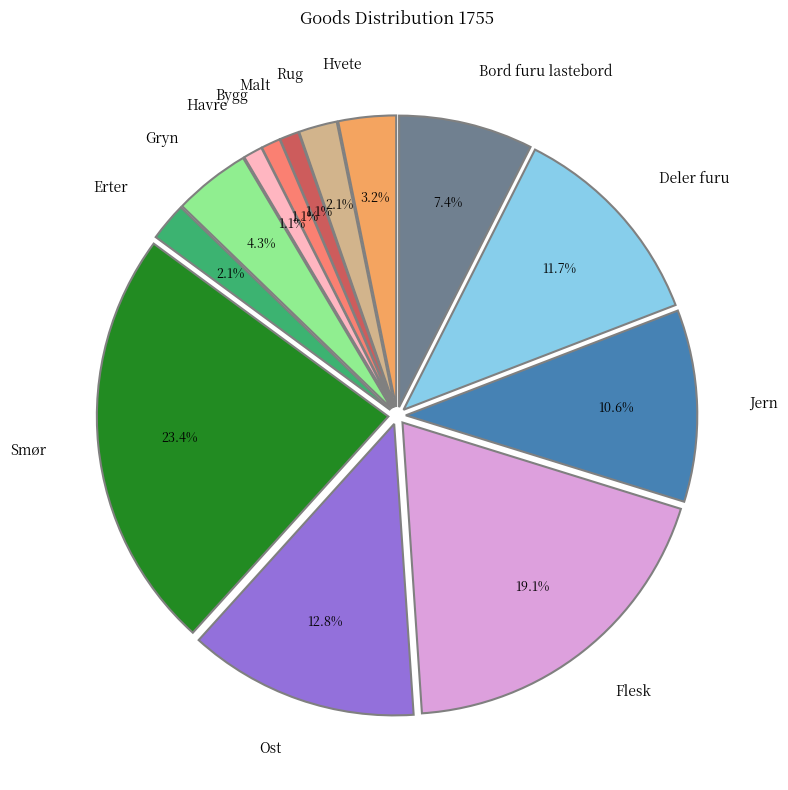

To the nearest percent, what is the difference between the Smør and Hvete slice percentages?

20%